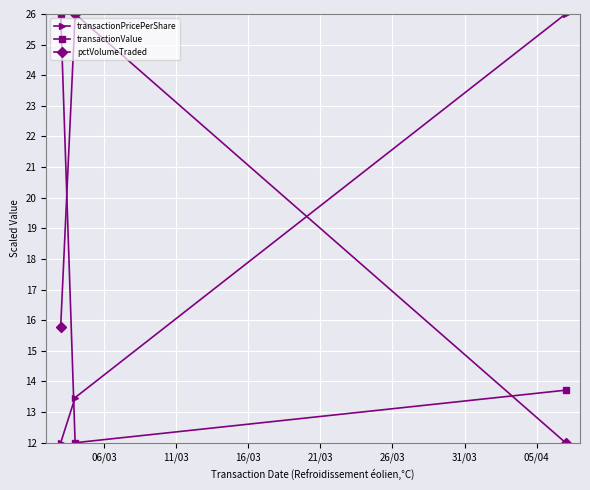

What is the lowest value of the transactionPricePerShare series?

12.0